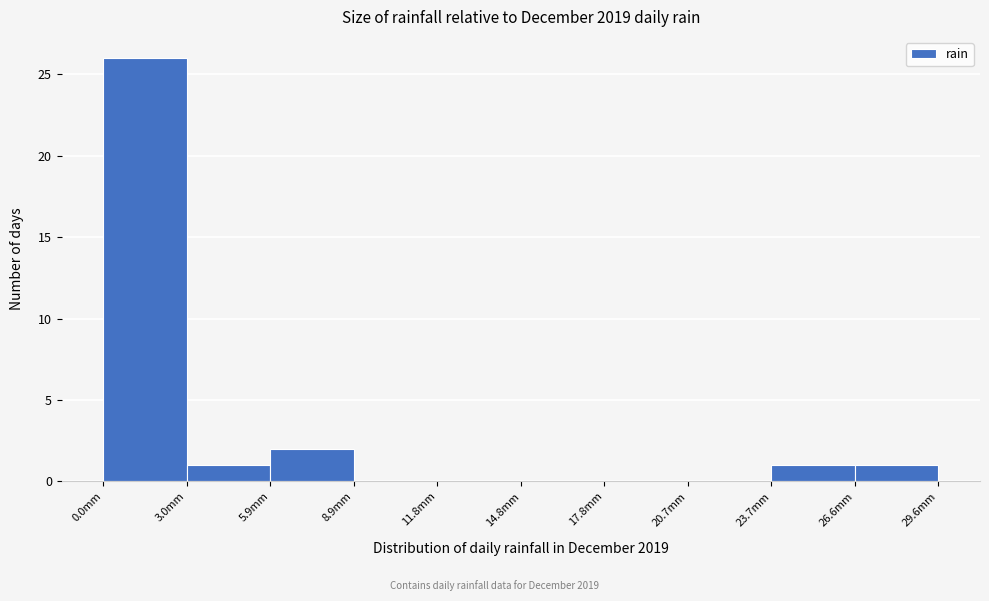

How tall is the bar that spans 0.0 to 3.0 on the x-axis? Neither the bar edges nor the heights are printed on the chart, so give them approximately, as read against the axes.

26